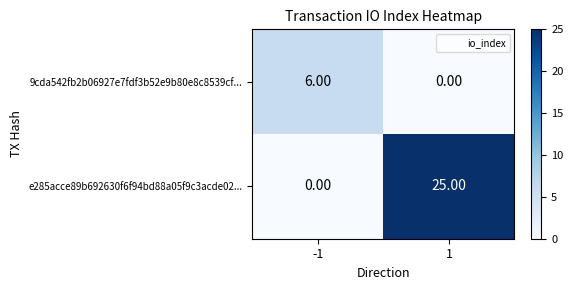

What is the average value of the 9cda542fb2b06927e7fdf3b52e9b80e8c8539cf... series?

3